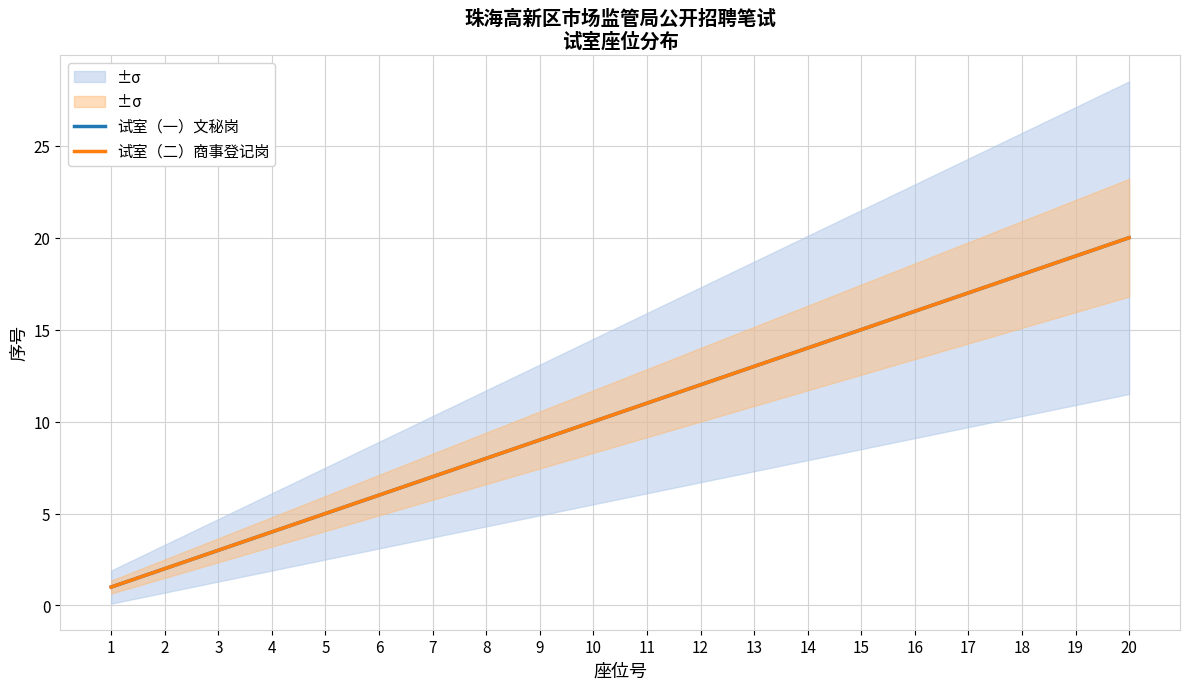

Does the chart display data point markers on the line(s)?

No